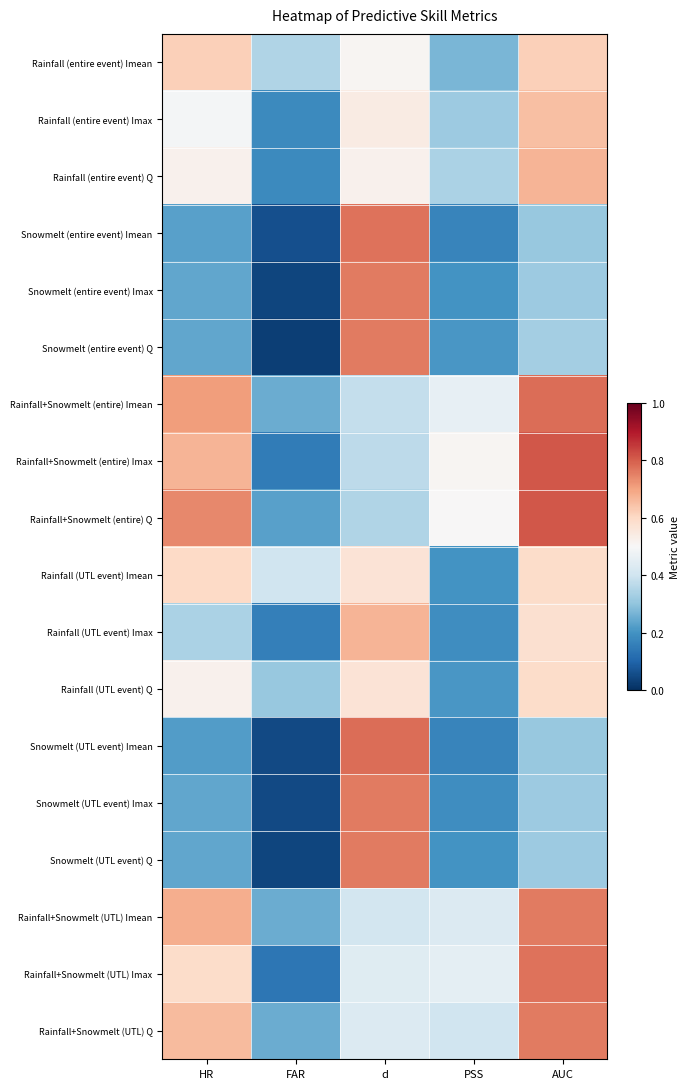

Rank the series at HR from lowest to highest value.

Snowmelt (UTL event) Imean, Snowmelt (entire event) Imean, Snowmelt (entire event) Imax, Snowmelt (entire event) Q, Snowmelt (UTL event) Imax, Snowmelt (UTL event) Q, Rainfall (UTL event) Imax, Rainfall (entire event) Imax, Rainfall (entire event) Q, Rainfall (UTL event) Q, Rainfall+Snowmelt (UTL) Imax, Rainfall (UTL event) Imean, Rainfall (entire event) Imean, Rainfall+Snowmelt (UTL) Q, Rainfall+Snowmelt (entire) Imax, Rainfall+Snowmelt (UTL) Imean, Rainfall+Snowmelt (entire) Imean, Rainfall+Snowmelt (entire) Q